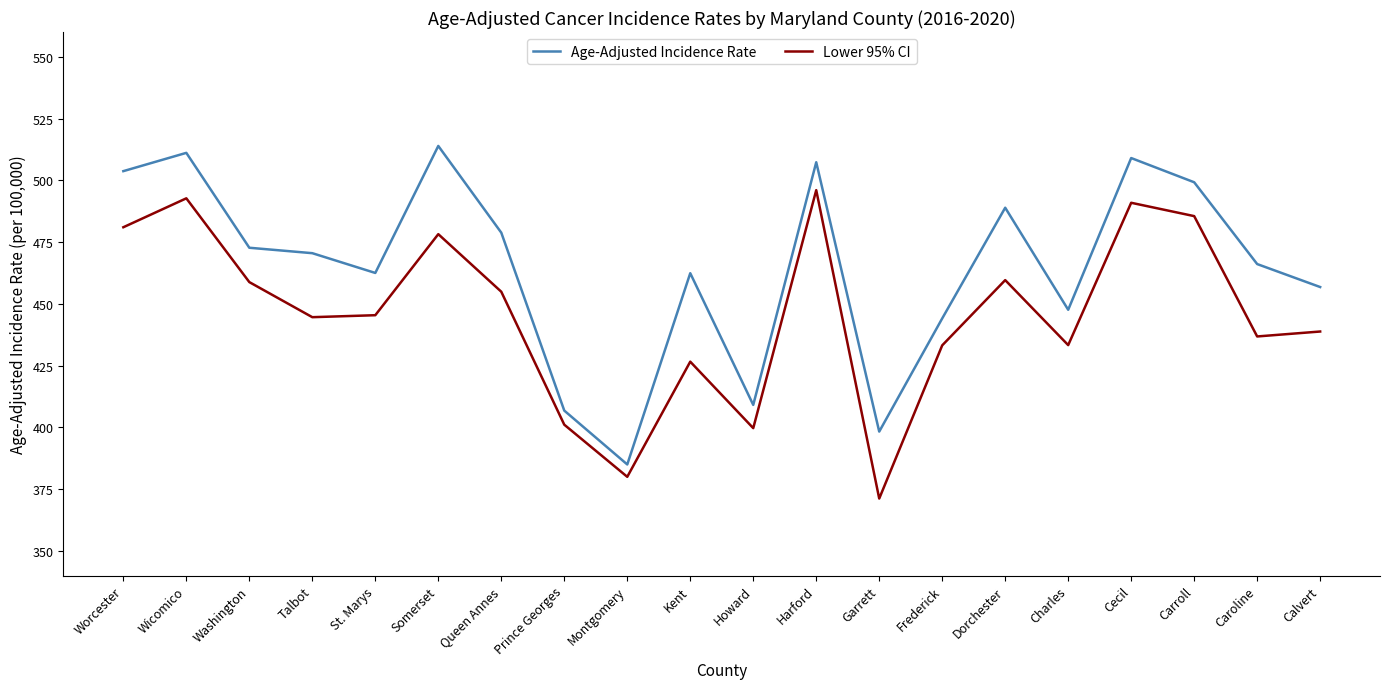

What position from the right is Worcester?

20